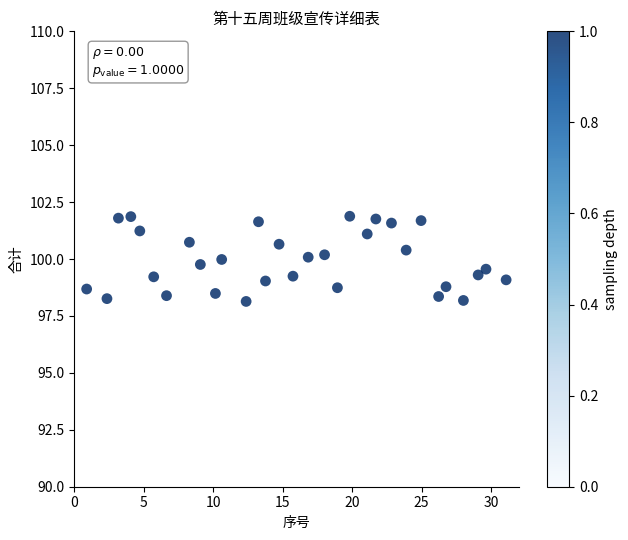

What is the range of Y values (max minus min)?

3.7